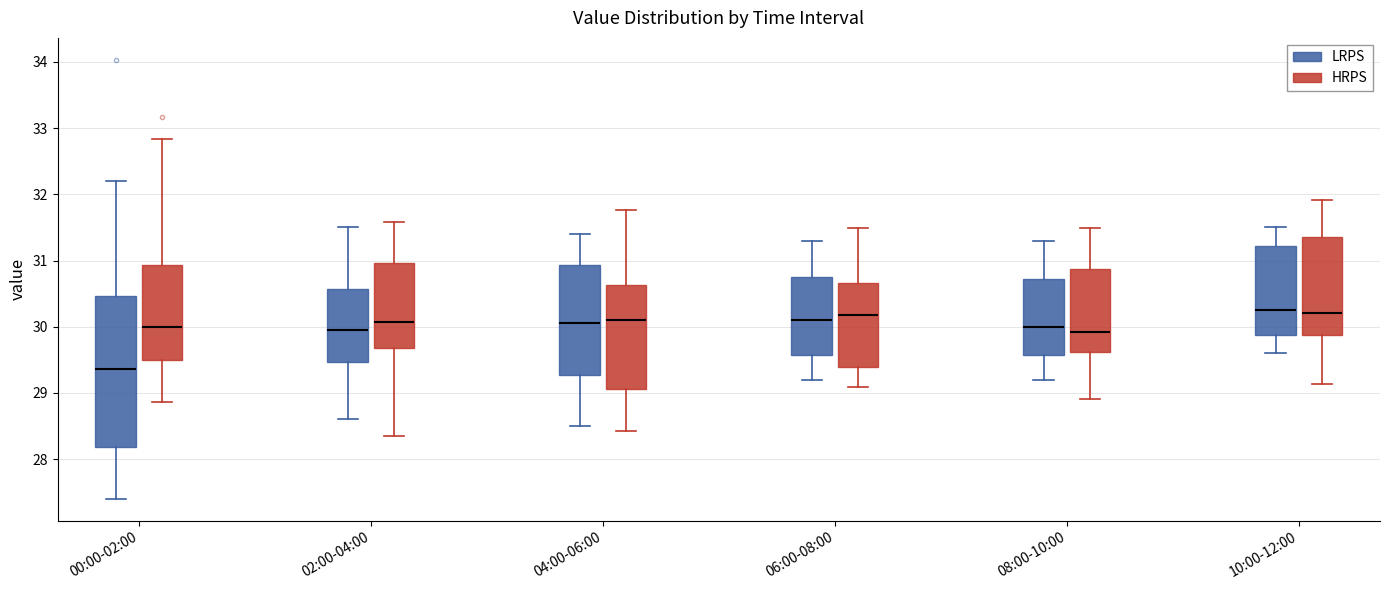

Where is the lower edge of the box for 02:00-04:00 (LRPS) on the y-axis? The values are not printed on the chart, so give them approximately, as read against the axis.

29.5